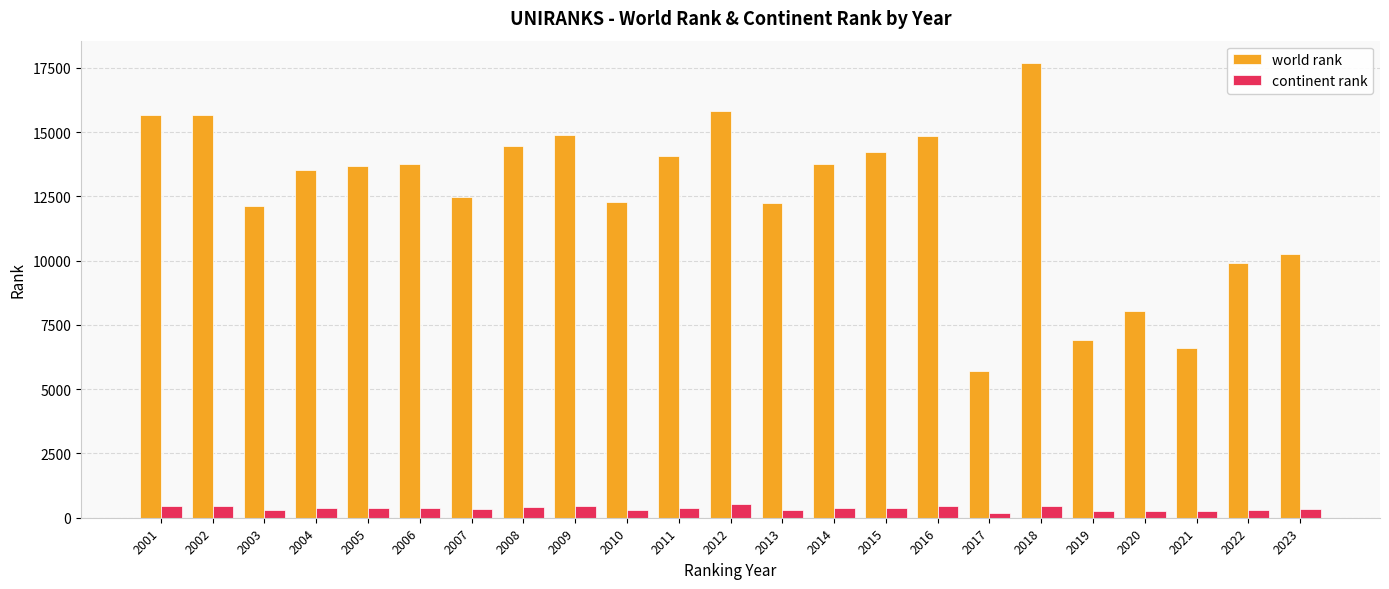

At which label does world rank reach its peak?

2018